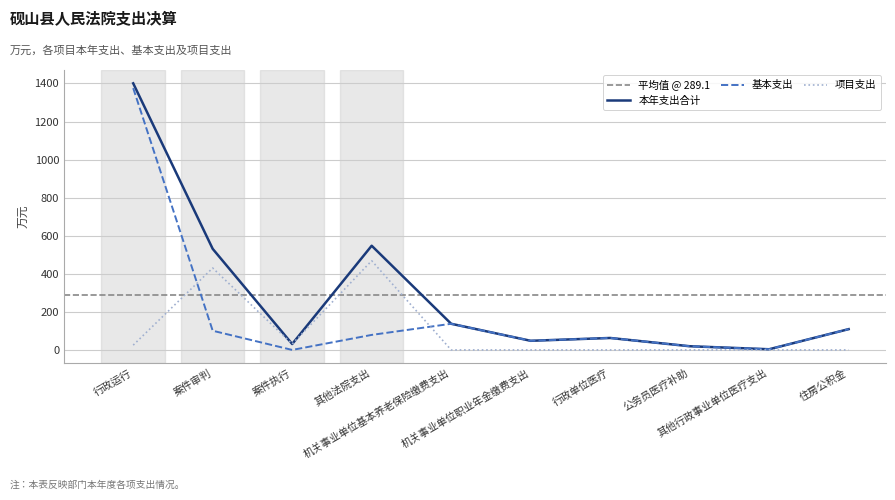

At which category does 本年支出合计 reach its first local valley?

案件执行